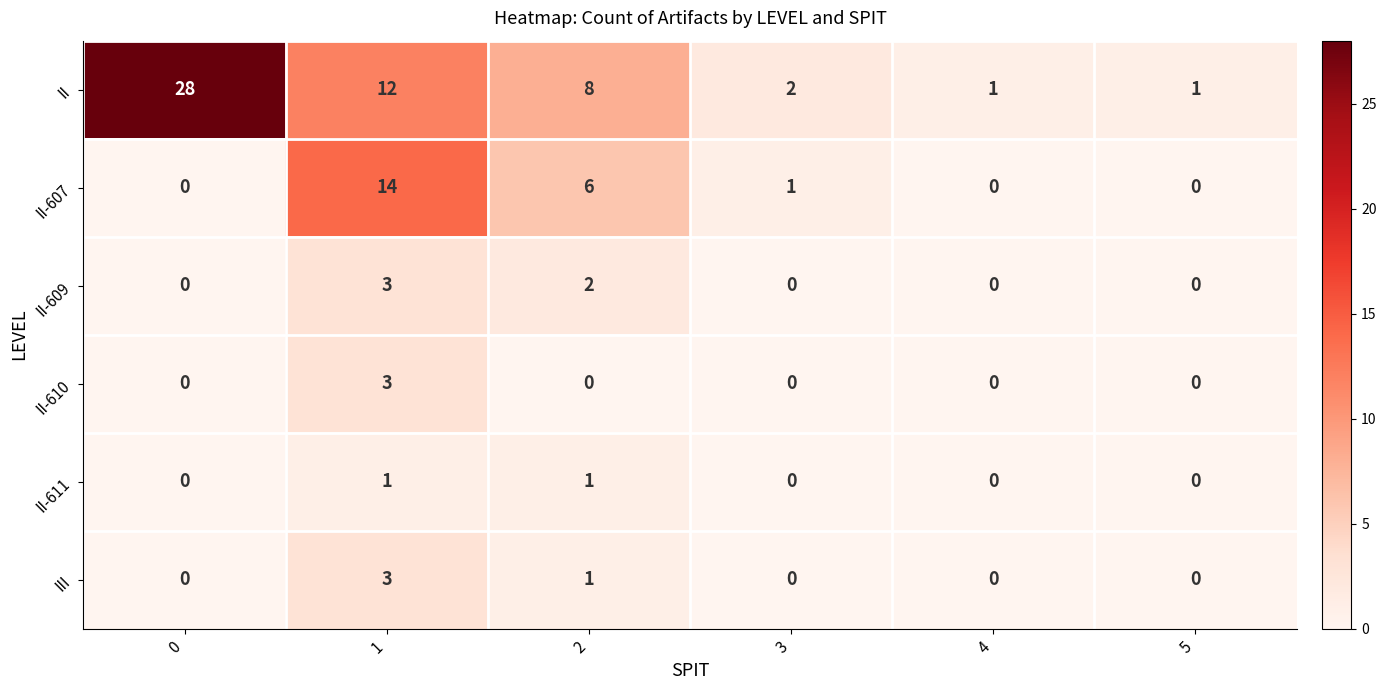

What is the difference between the maximum and second lowest values in the II-609 series?

3